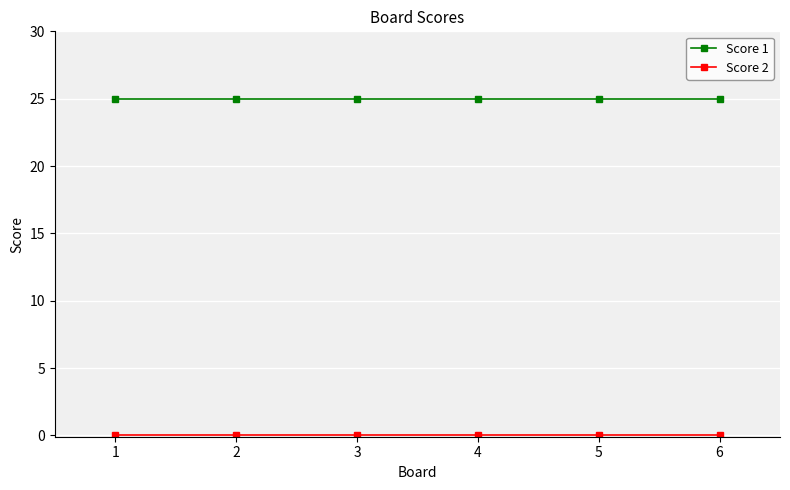

What is the minimum value for Score 1?

25